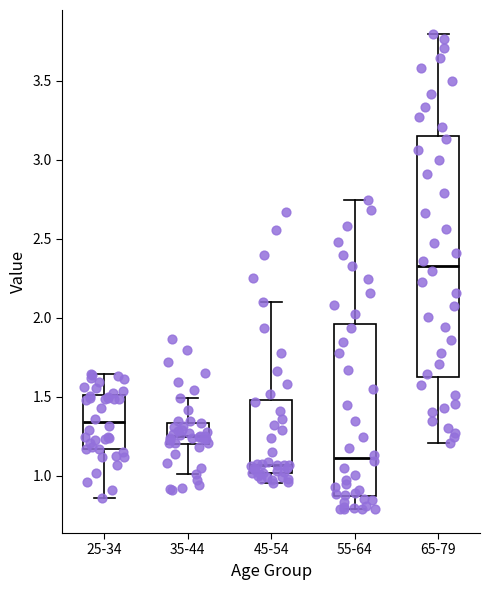

Reading left to right, read every box against the y-axis: the position of its median line, the range the box covers, and the ends of its whiskers. The values are not printed on the chart, so give them approximately, as read against the axis.

25-34: median 1.35, box 1.15 to 1.50, whiskers 0.85 to 1.65
35-44: median 1.25, box 1.20 to 1.35, whiskers 1.00 to 1.50
45-54: median 1.05, box 1.00 to 1.50, whiskers 0.95 to 2.10
55-64: median 1.10, box 0.85 to 1.95, whiskers 0.80 to 2.75
65-79: median 2.35, box 1.65 to 3.15, whiskers 1.20 to 3.80